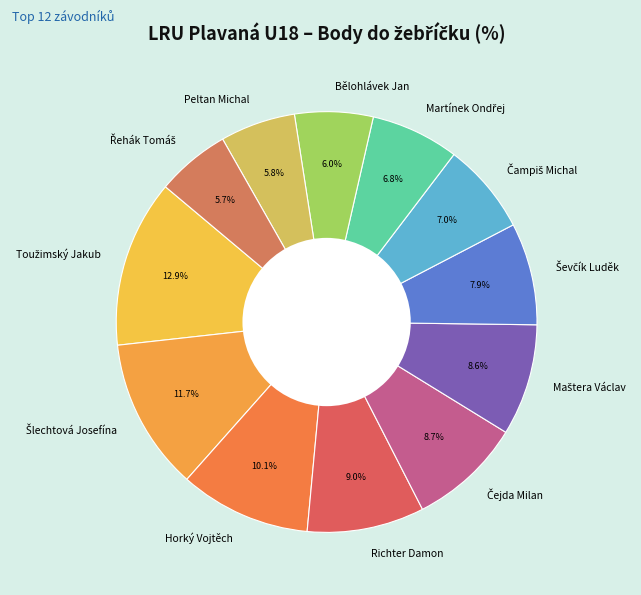

Does any single category account for the majority?

No